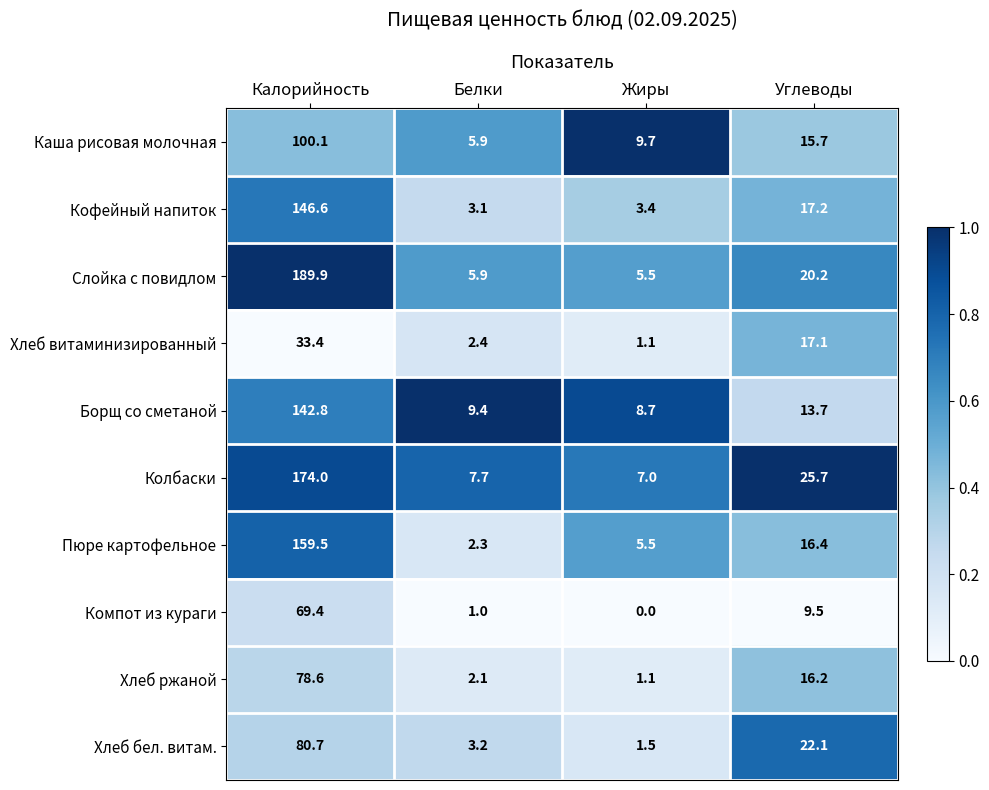

At which label is Борщ со сметаной closest to 75?

Углеводы